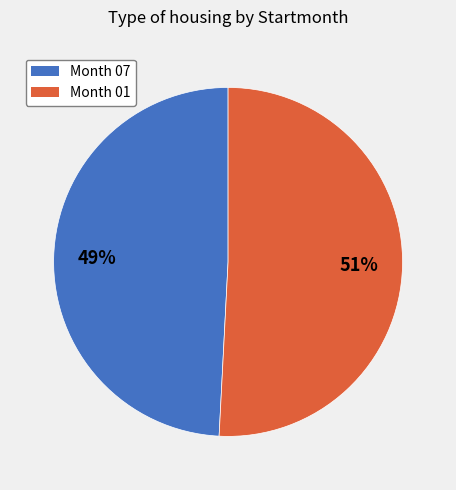

To the nearest percent, what is the difference between the largest and smallest slice percentages?

2%